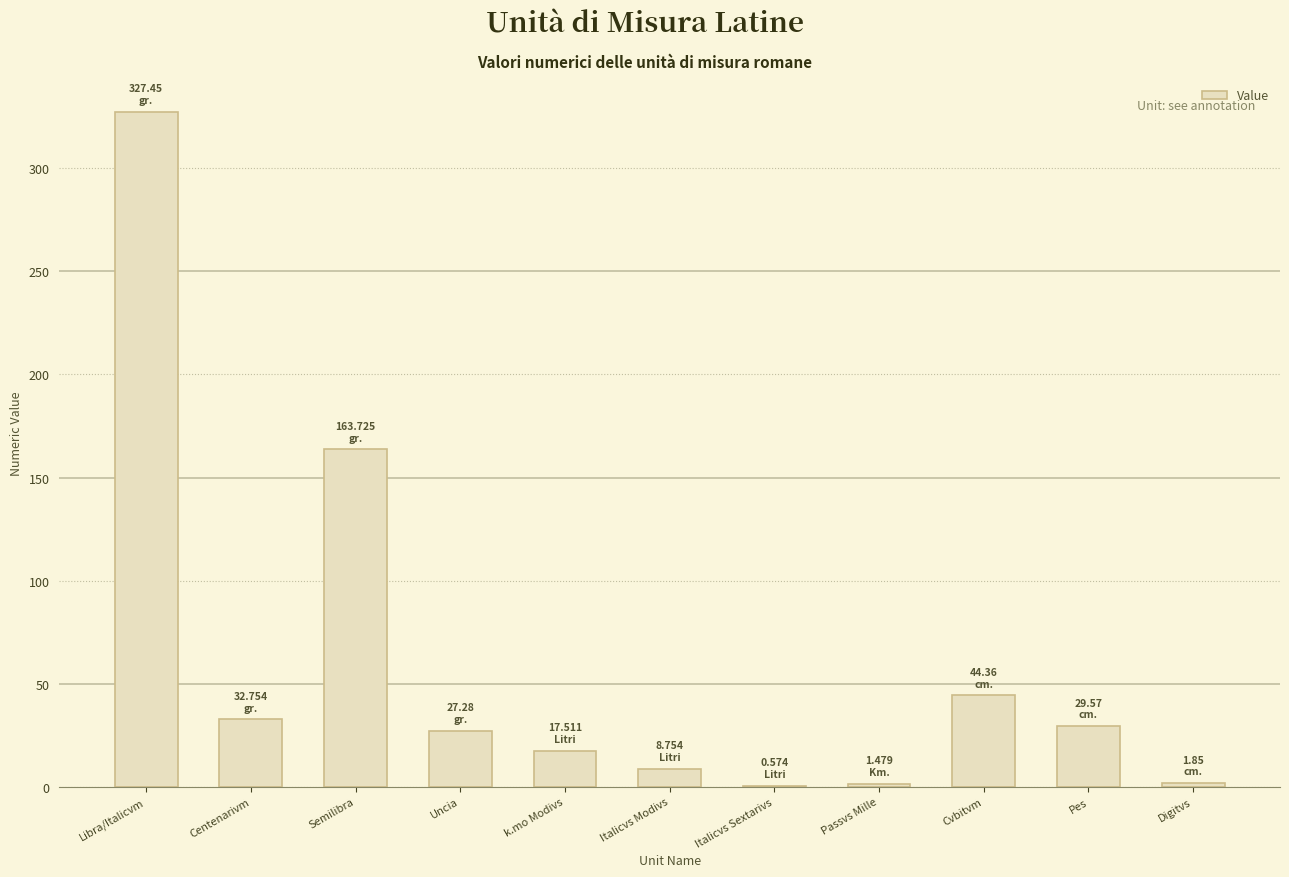

What is the sum of the values at k.mo Modivs and Passvs Mille?

19.0